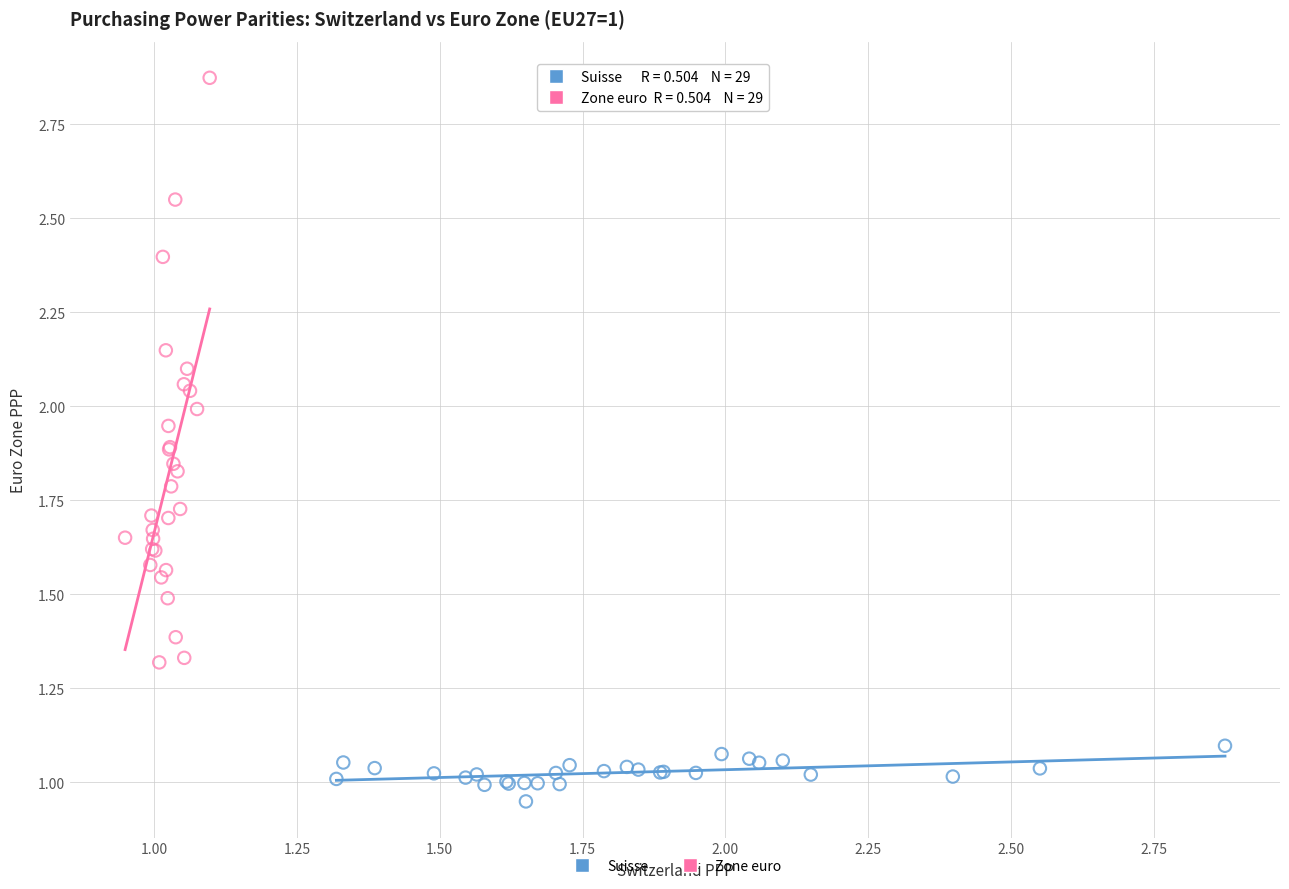

Which series contains the lowest Y value?

Suisse